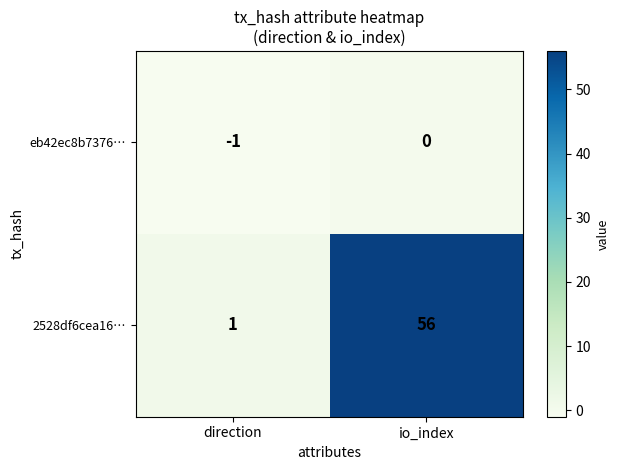

What is the difference between the 2528df6cea16… values at io_index and direction?

55